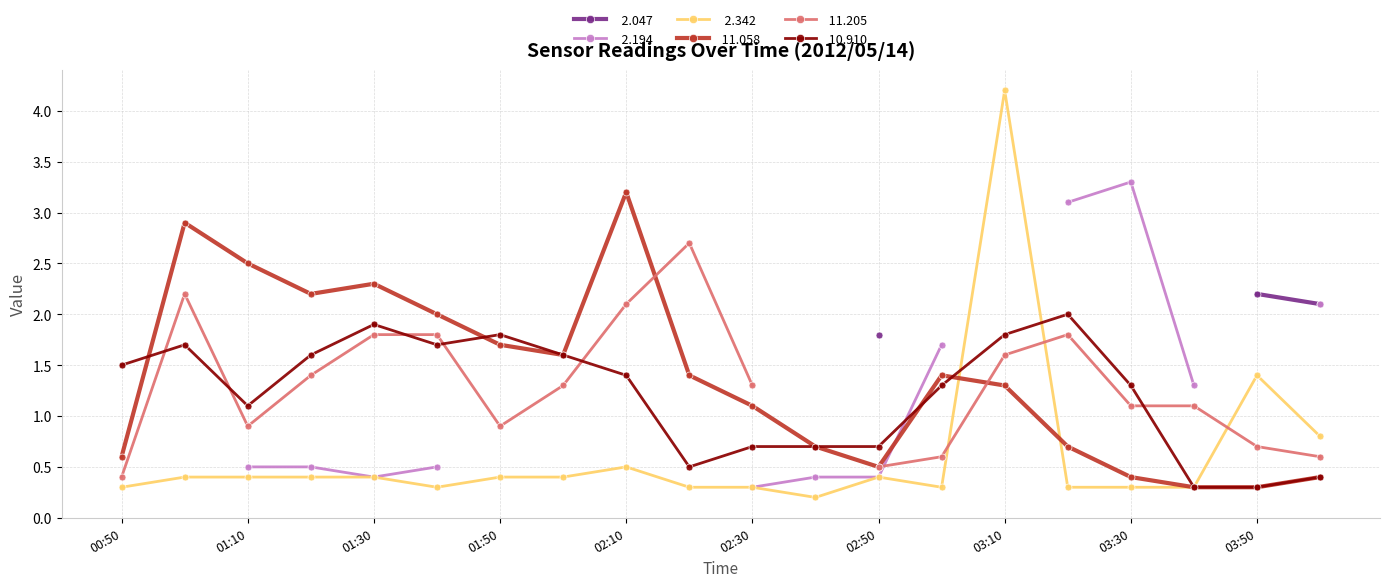

What is the difference between the  10.910 values at 2012/05/14 03:00 and 2012/05/14 02:30?

0.6